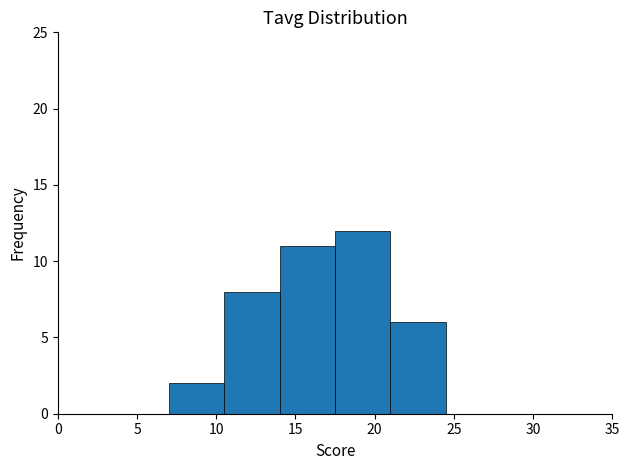

Which range on the x-axis has the tallest bar?

17.5 to 21.0